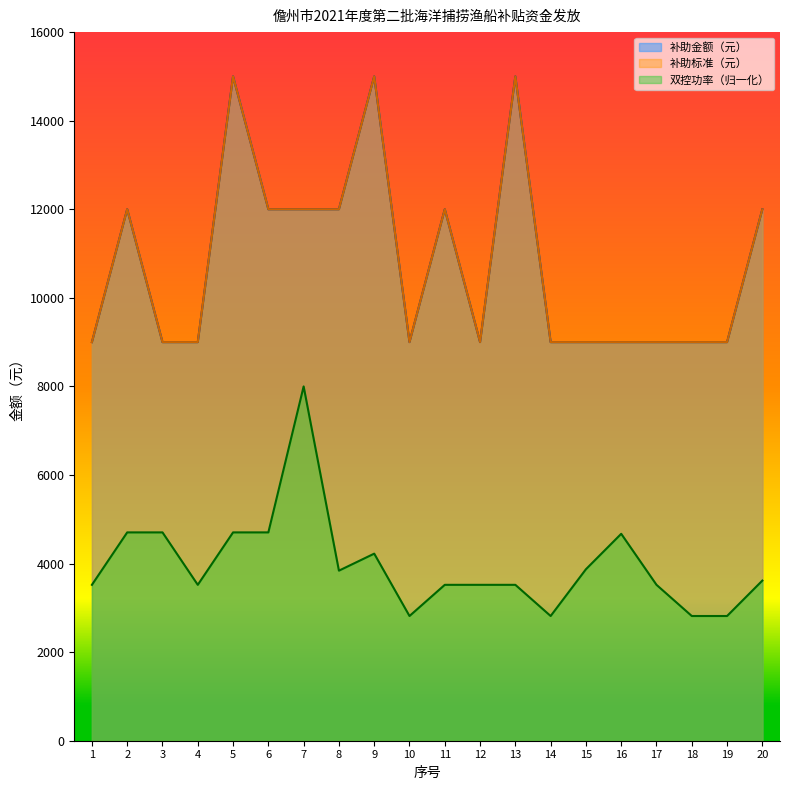

What is the spread (max minus min) of values at 18?

6184.0